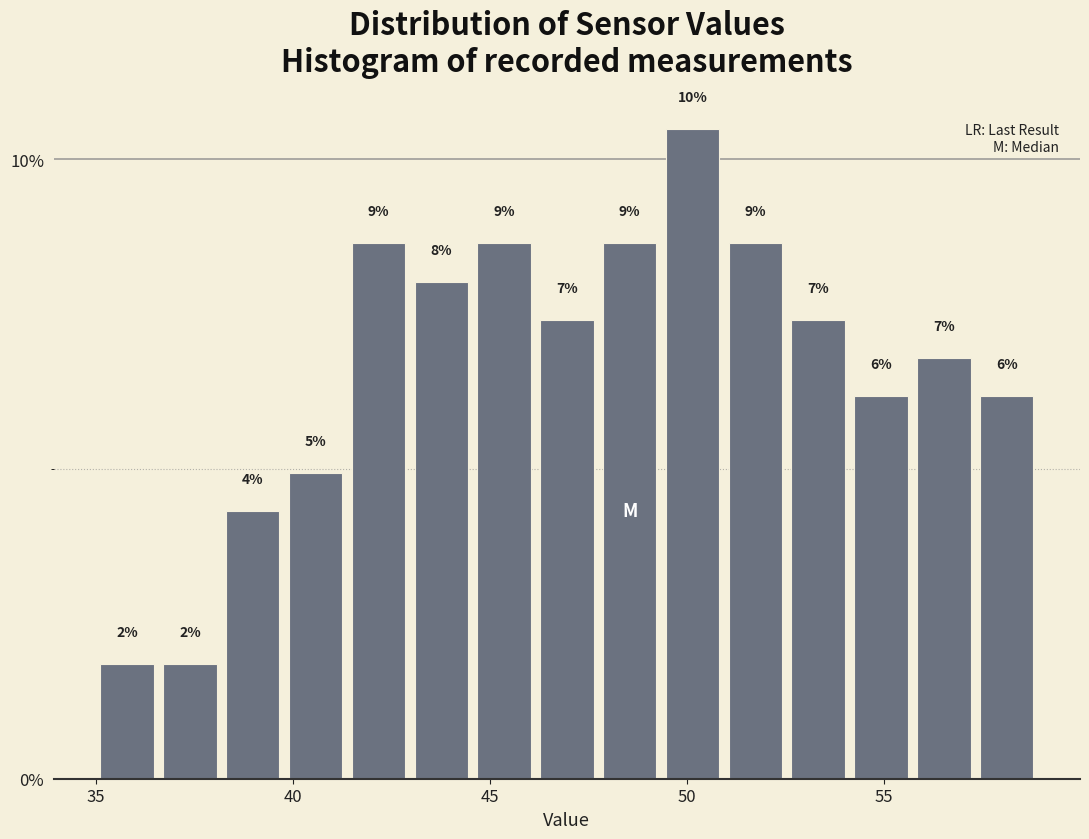

Read against the x-axis, roughly where is the centre of the tallest bar?

50.0